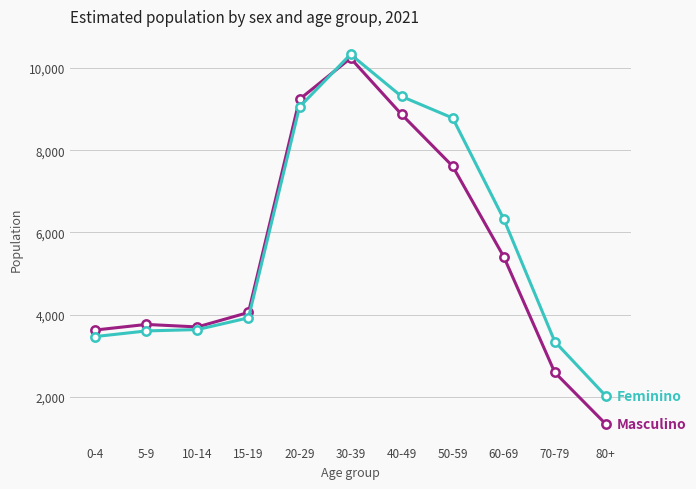

What is the greatest value displayed?

10330